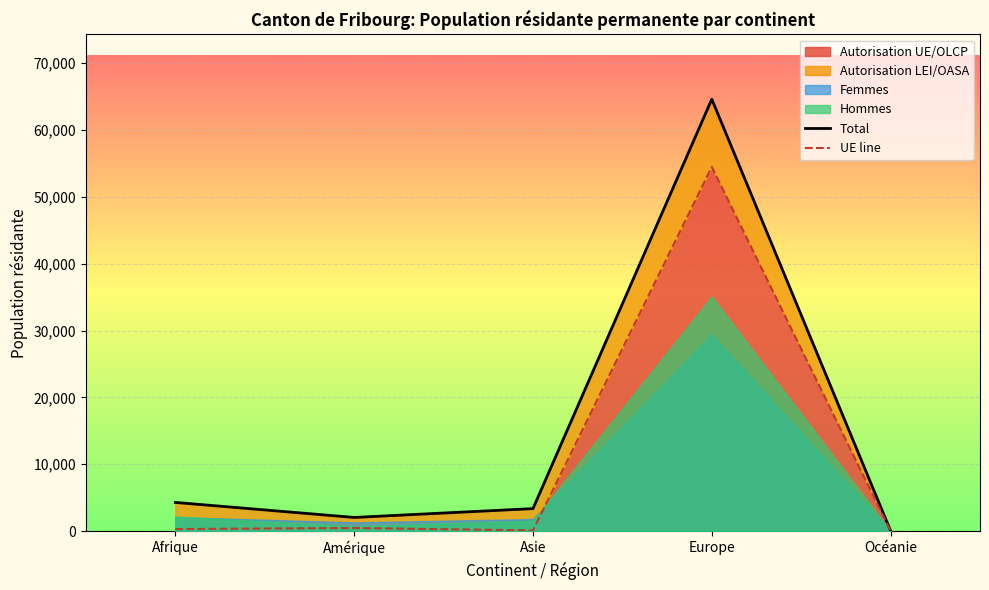

True or false: UE line has more than 0 interior local peaks.

True